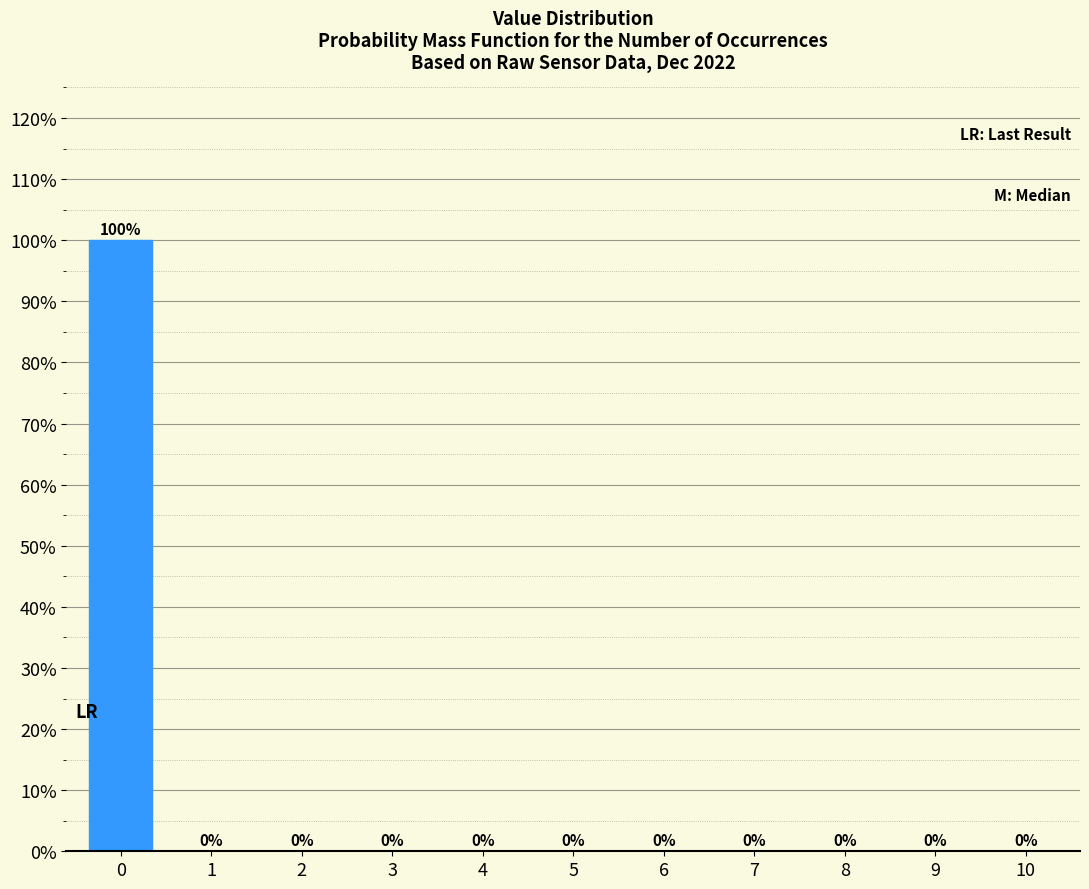

Reading right to left, extract all data points from this chart.

10=0	9=0	8=0	7=0	6=0	5=0	4=0	3=0	2=0	1=0	0=100